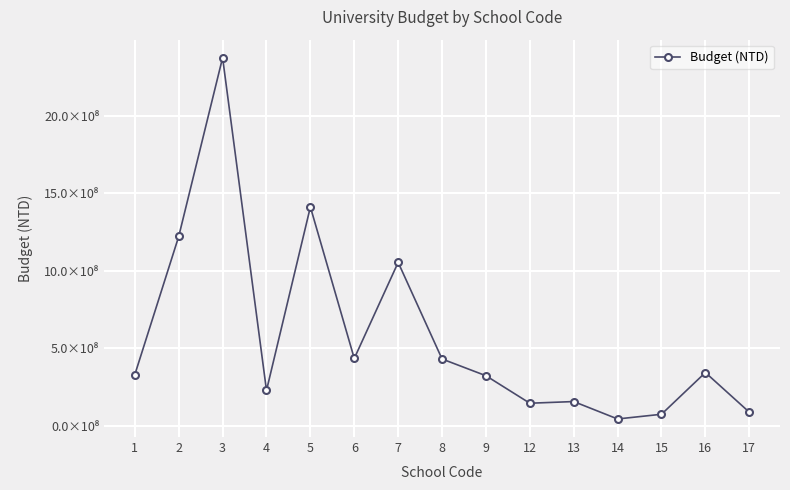

What is the average value?

577192472